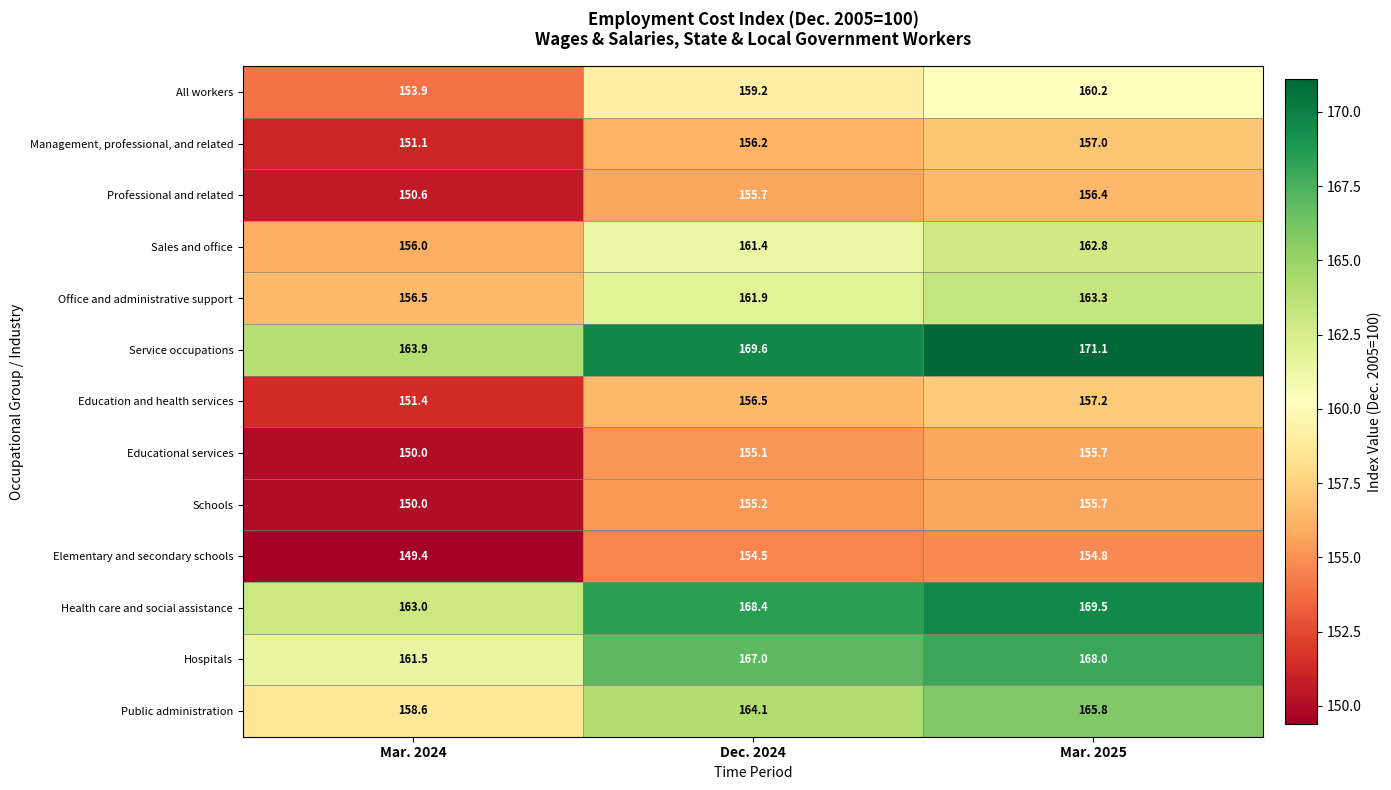

True or false: Educational services has a value of 224.1 at Mar. 2024.

False